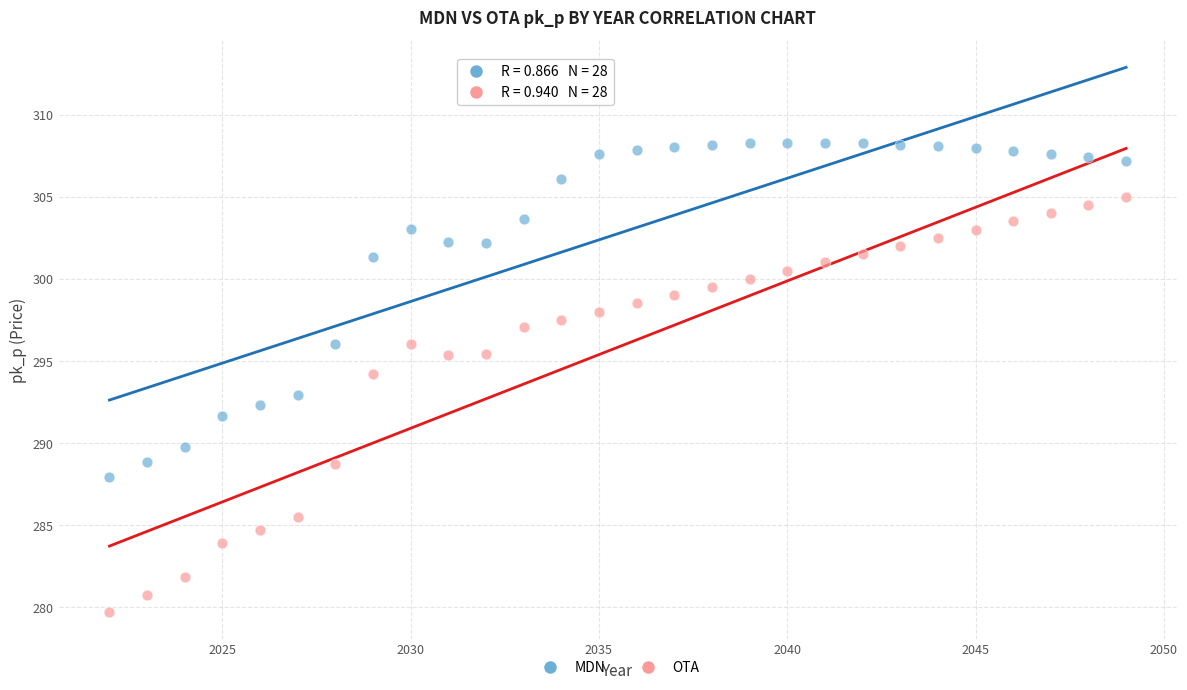

Across all data points, what is the range of X values (max minus min)?

27.0